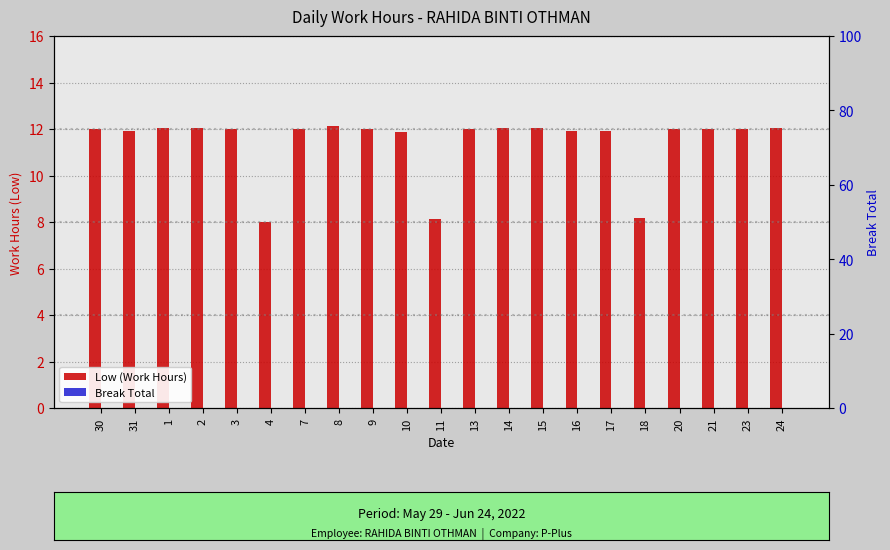

Rank the series at 7 from highest to lowest value.

Low (Work Hours), Break Total